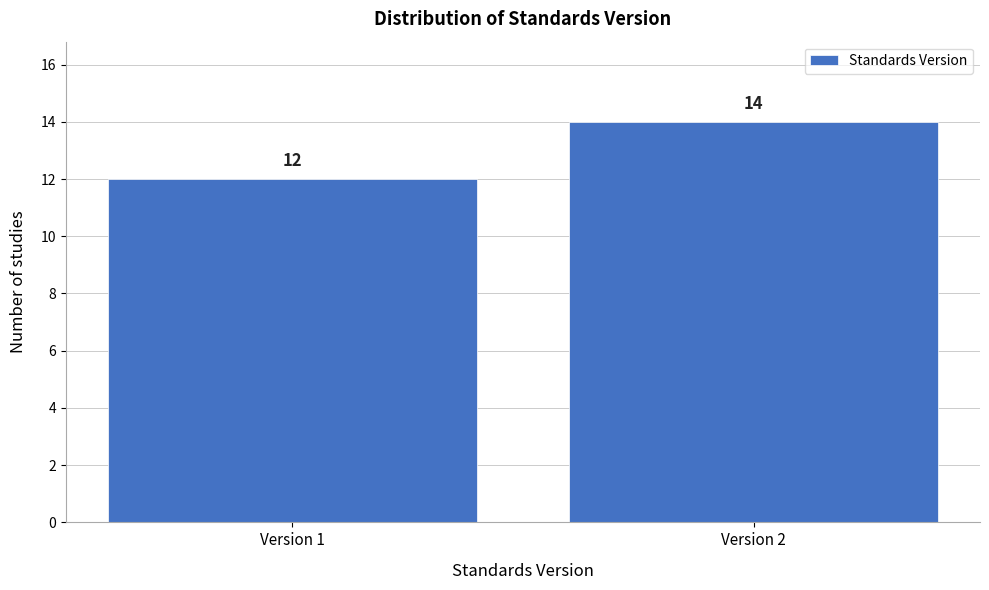

Reading left to right, what are all the values shown in this chart?

Version 1=12	Version 2=14